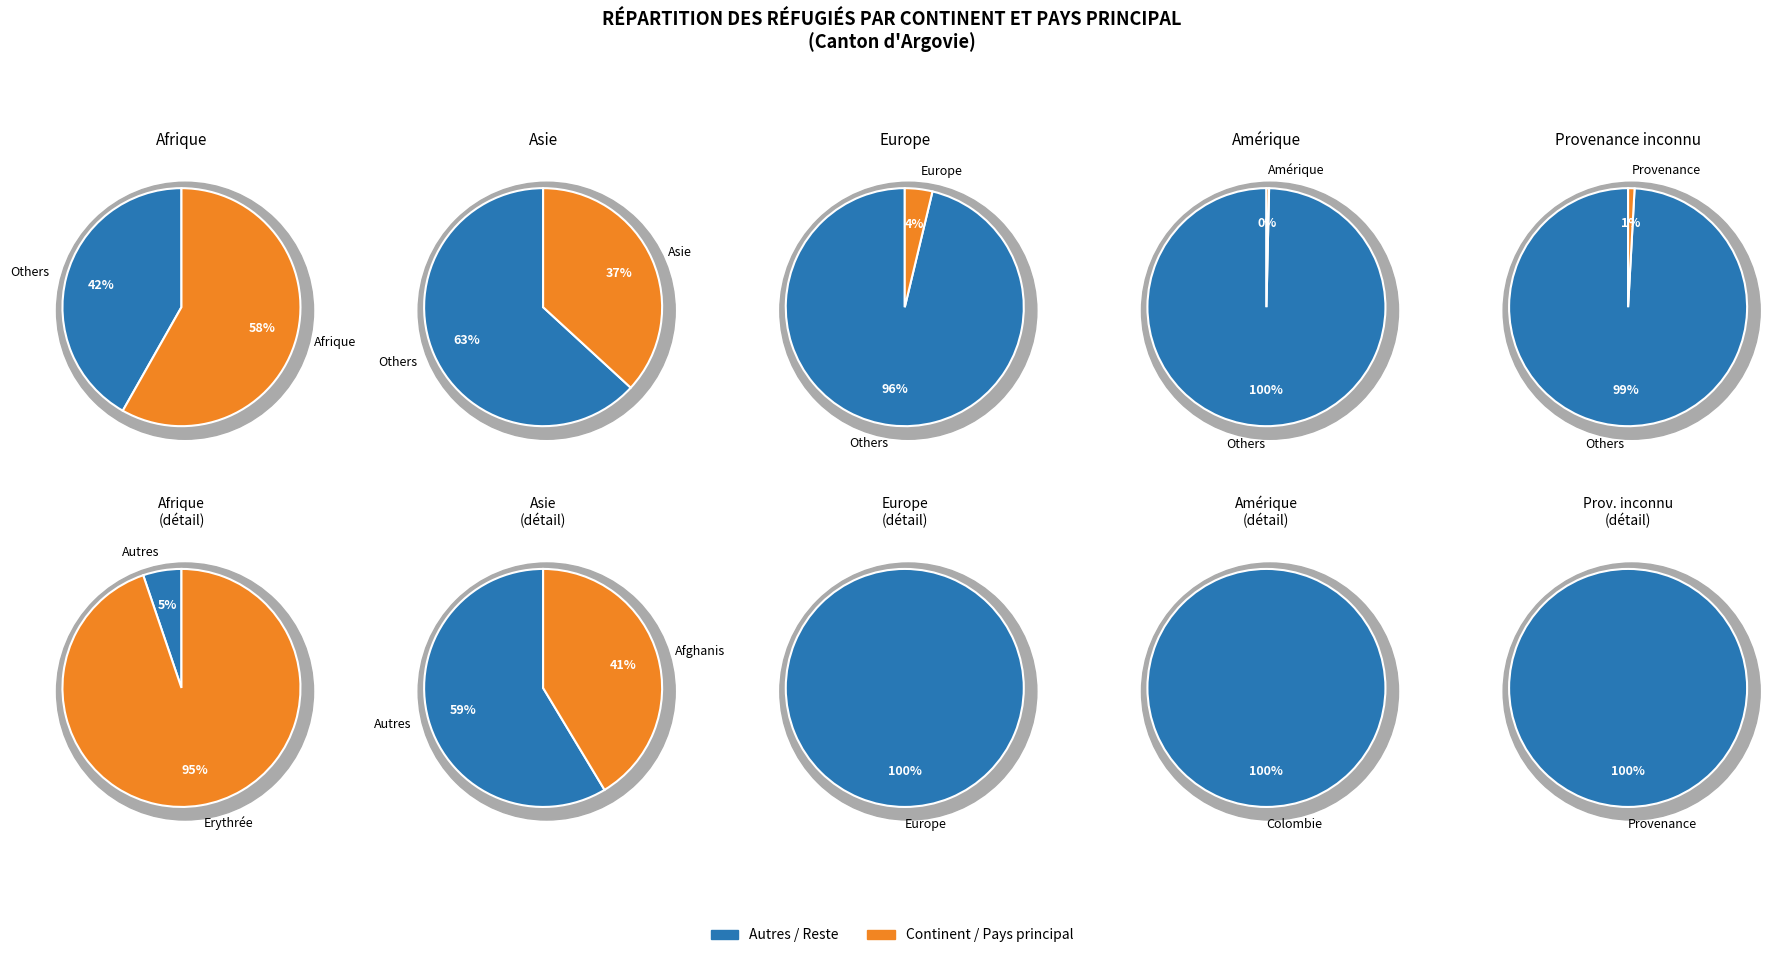

What portion of the pie excludes Afrique?

41.8%